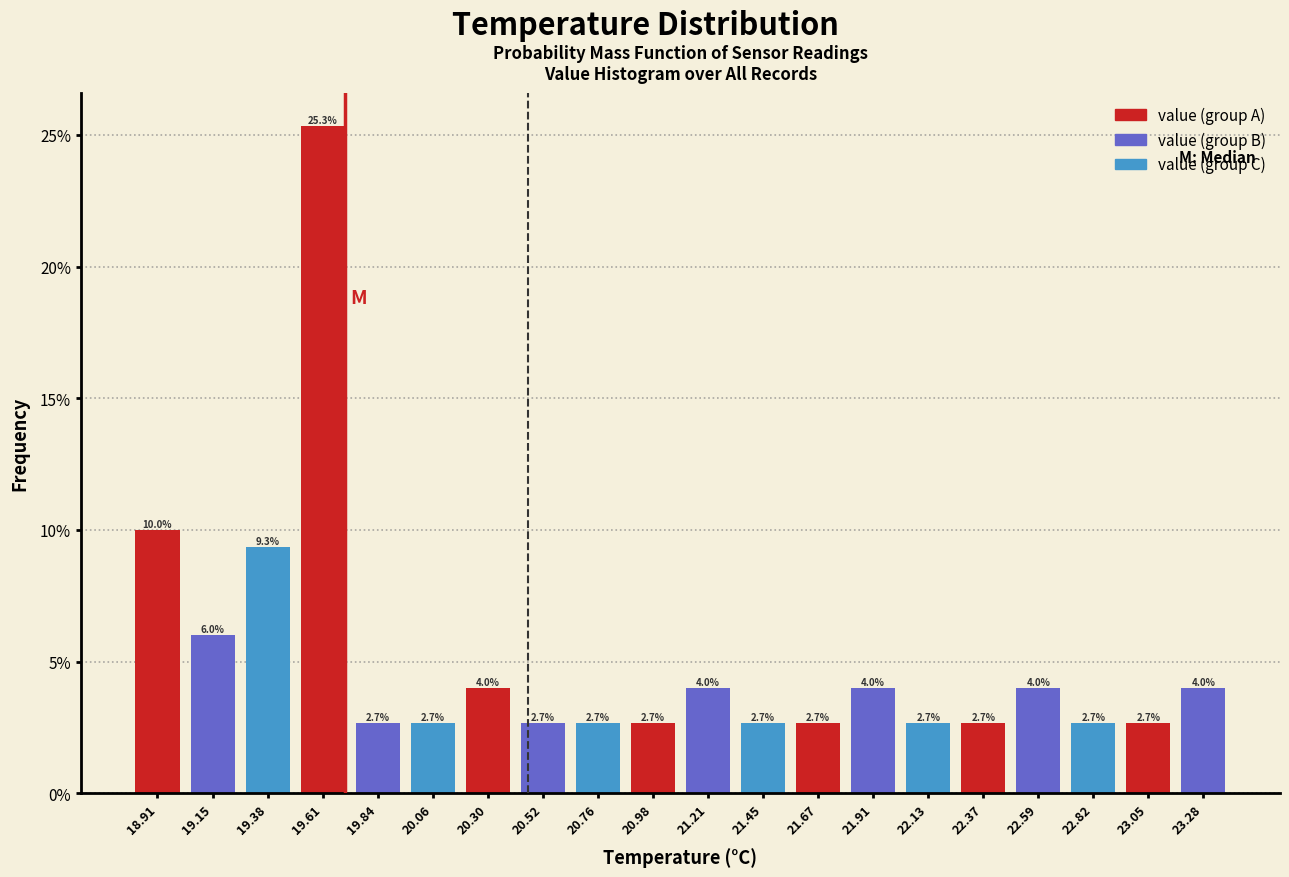

Reading left to right, list every bar in this chart as the range it spans on the x-axis followed by its height. The bar edges are not printed on the chart, so give them approximately, as read against the axis.

18.80 to 19.03: 10.0
19.03 to 19.26: 6.0
19.26 to 19.49: 9.3
19.49 to 19.72: 25.3
19.72 to 19.95: 2.7
19.95 to 20.18: 2.7
20.18 to 20.41: 4.0
20.41 to 20.64: 2.7
20.64 to 20.87: 2.7
20.87 to 21.10: 2.7
21.10 to 21.33: 4.0
21.33 to 21.56: 2.7
21.56 to 21.79: 2.7
21.79 to 22.02: 4.0
22.02 to 22.25: 2.7
22.25 to 22.48: 2.7
22.48 to 22.71: 4.0
22.71 to 22.94: 2.7
22.94 to 23.17: 2.7
23.17 to 23.40: 4.0